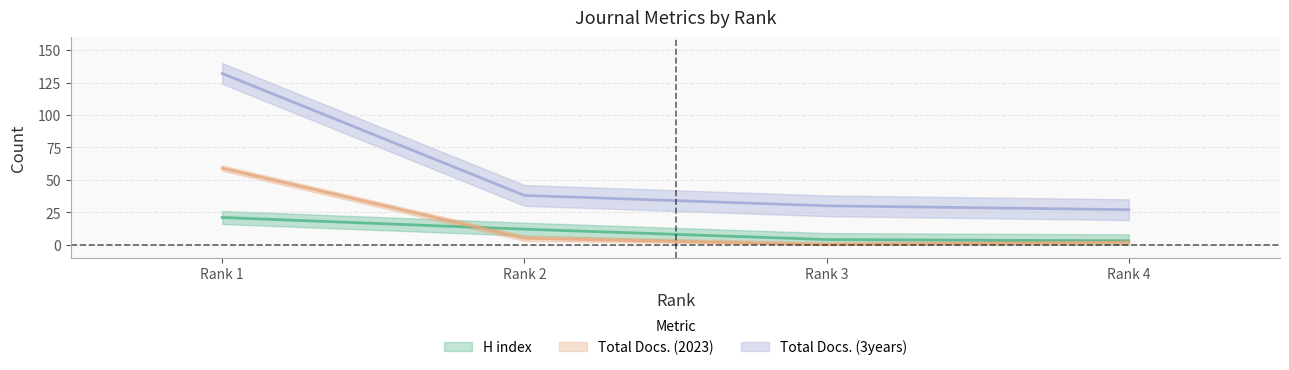

Is the value of Total Docs. (2023) at Rank 1 greater than the value of H index at Rank 1?

Yes